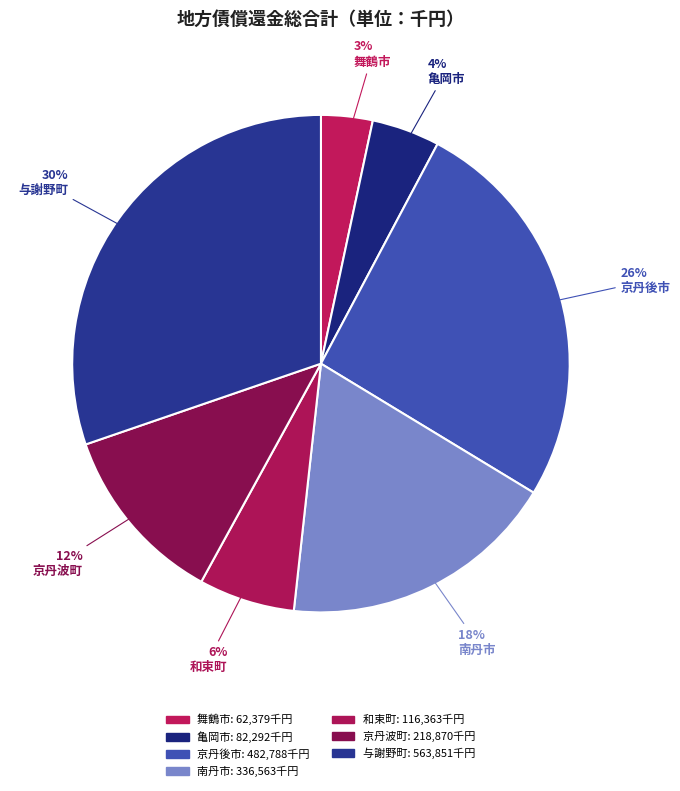

Rank the categories by value from lowest to highest.

舞鶴市, 亀岡市, 和束町, 京丹波町, 南丹市, 京丹後市, 与謝野町